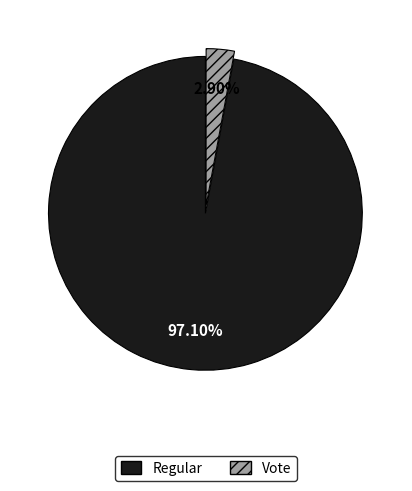

Does any single category account for the majority?

Yes